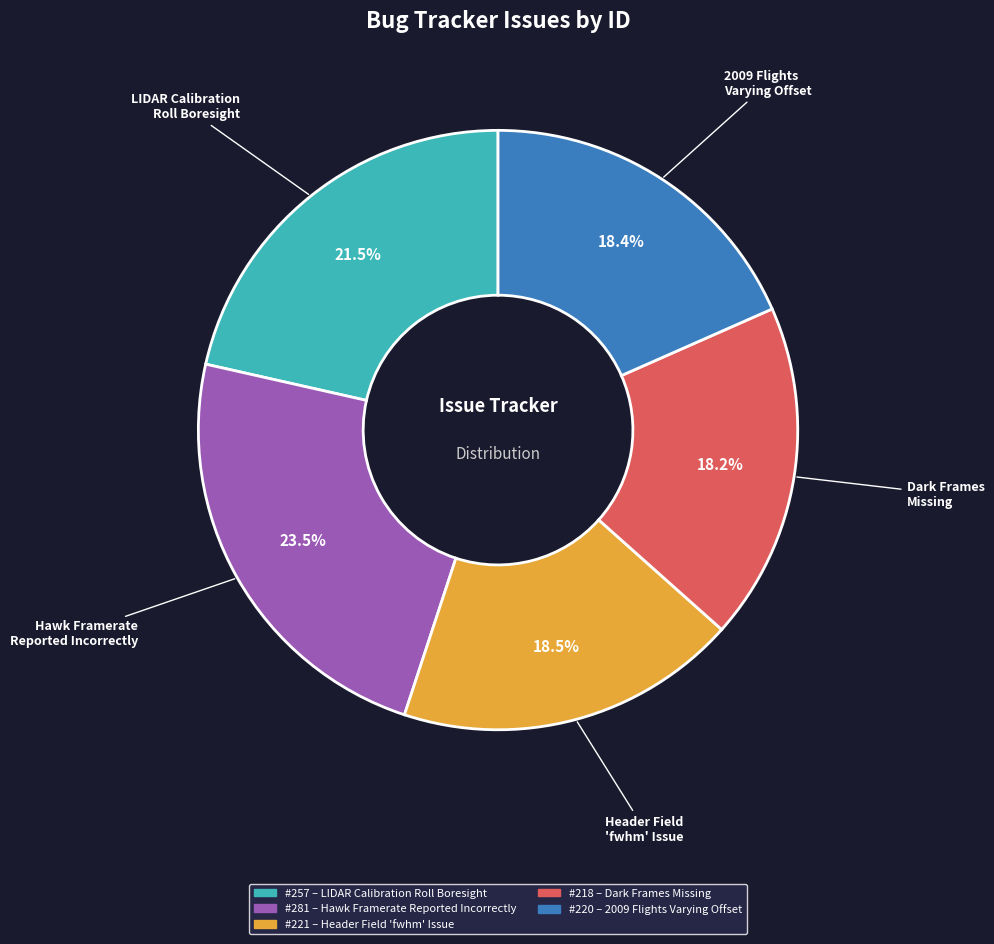

Does any single category account for the majority?

No